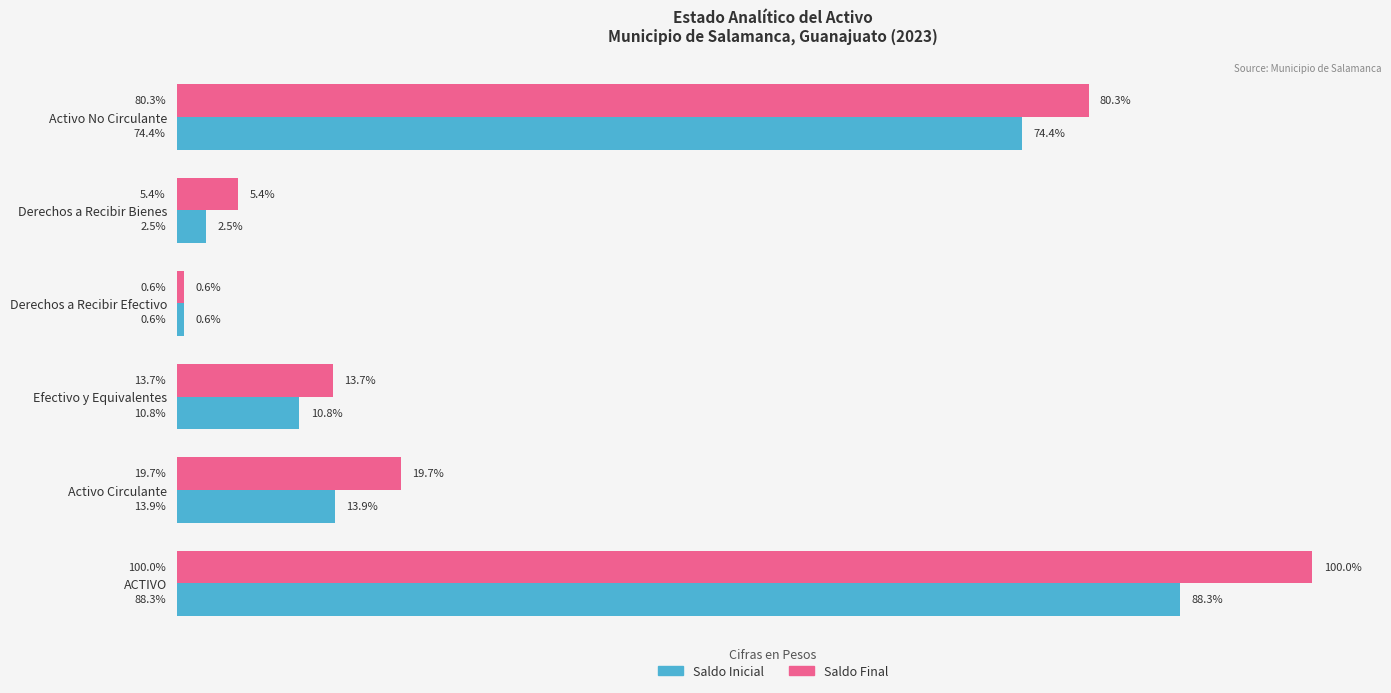

What are all the series names shown in the legend?

Saldo Inicial, Saldo Final